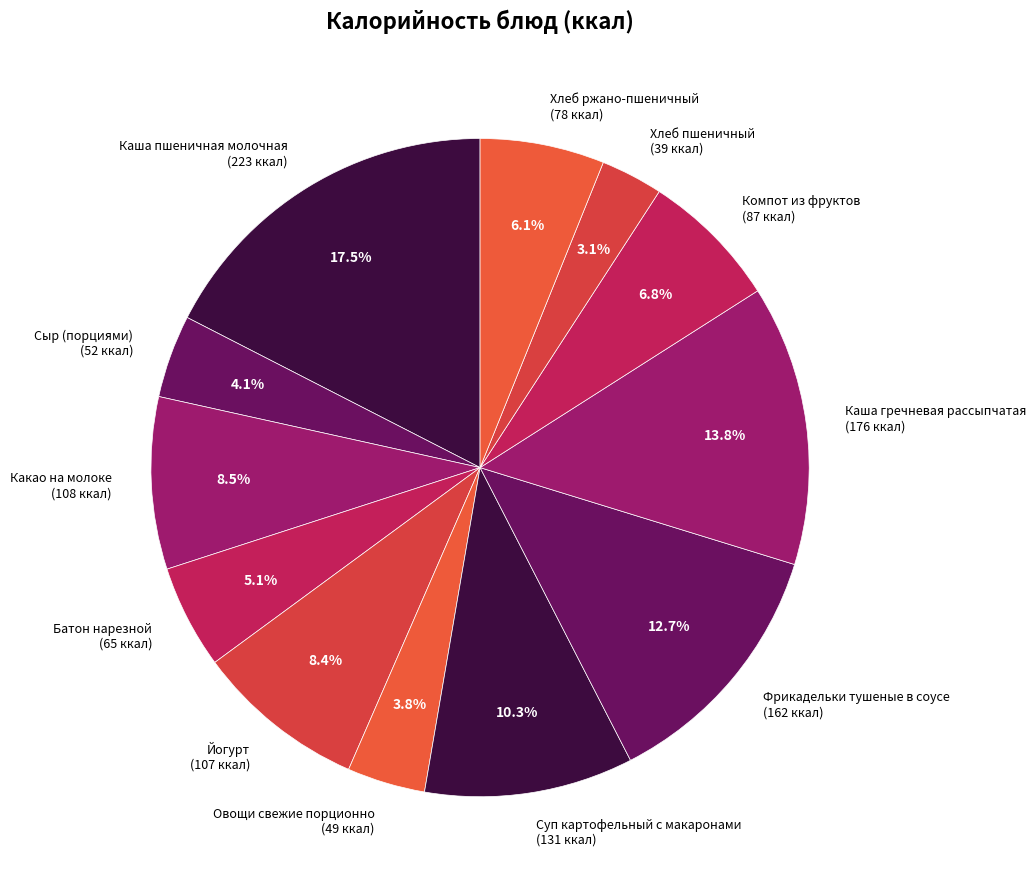

What percentage do Фрикадельки тушеные в соусе and Компот из фруктов together represent?

19.5%